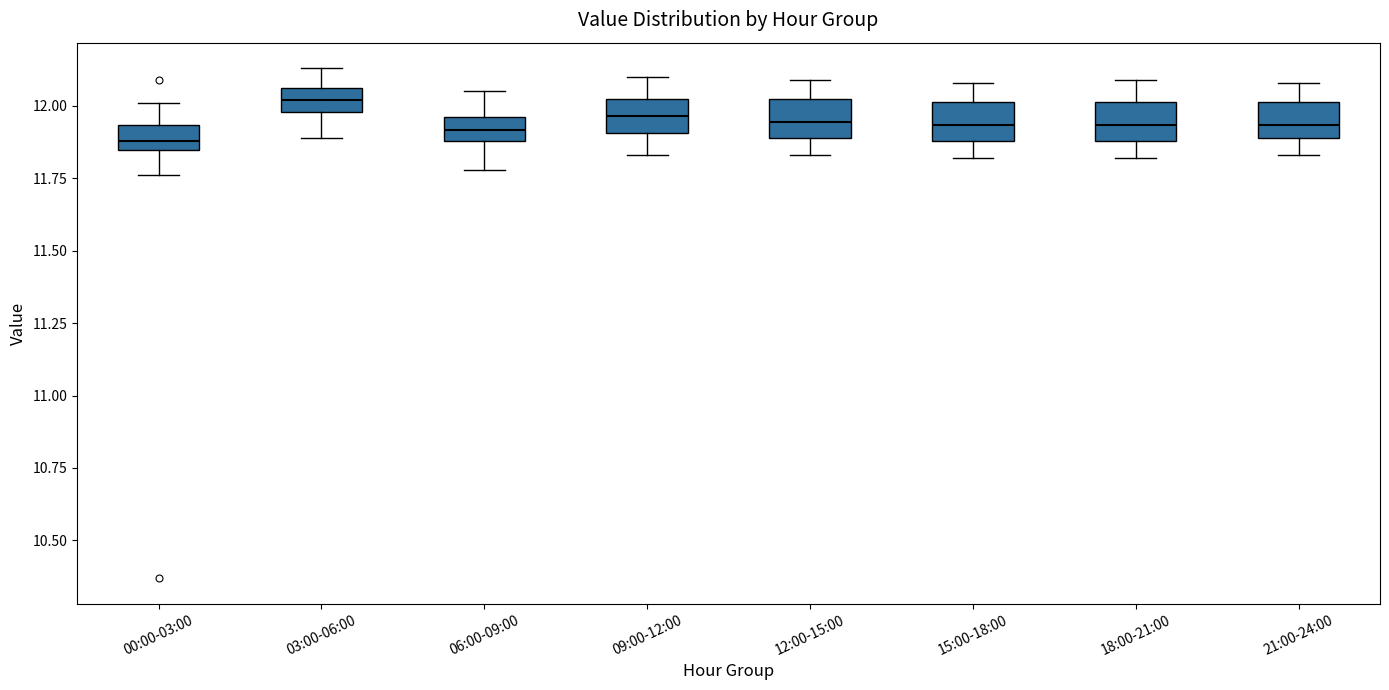

Which box has the highest median line?

03:00-06:00